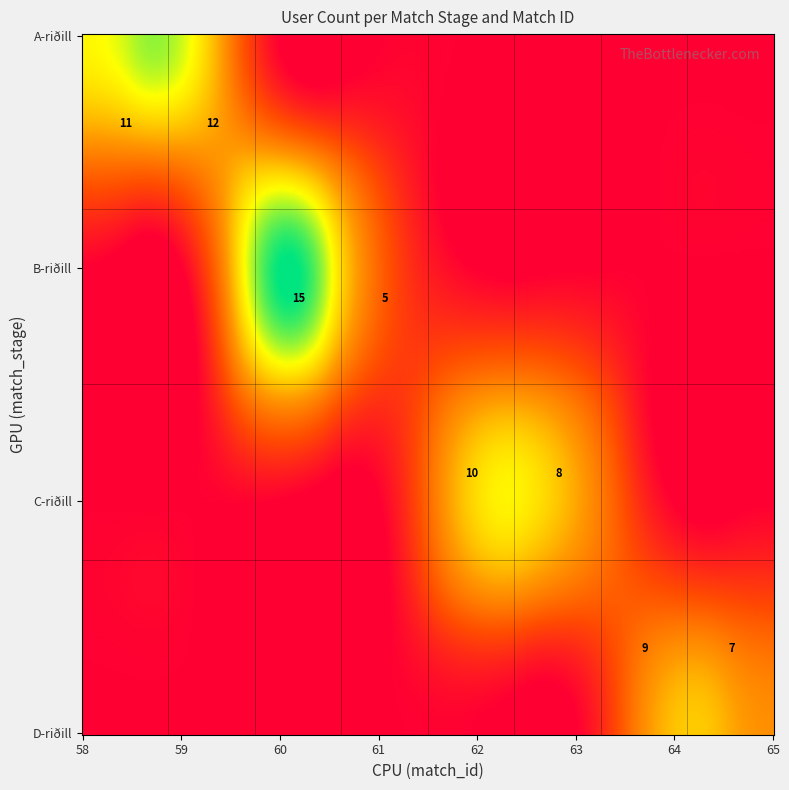

Reading right to left, what are all the values shown in this chart?

A-riðill: 65=0	64=0	63=0	62=0	61=0	60=0	59=12	58=11
B-riðill: 65=0	64=0	63=0	62=0	61=5	60=15	59=0	58=0
C-riðill: 65=0	64=0	63=8	62=10	61=0	60=0	59=0	58=0
D-riðill: 65=7	64=9	63=0	62=0	61=0	60=0	59=0	58=0